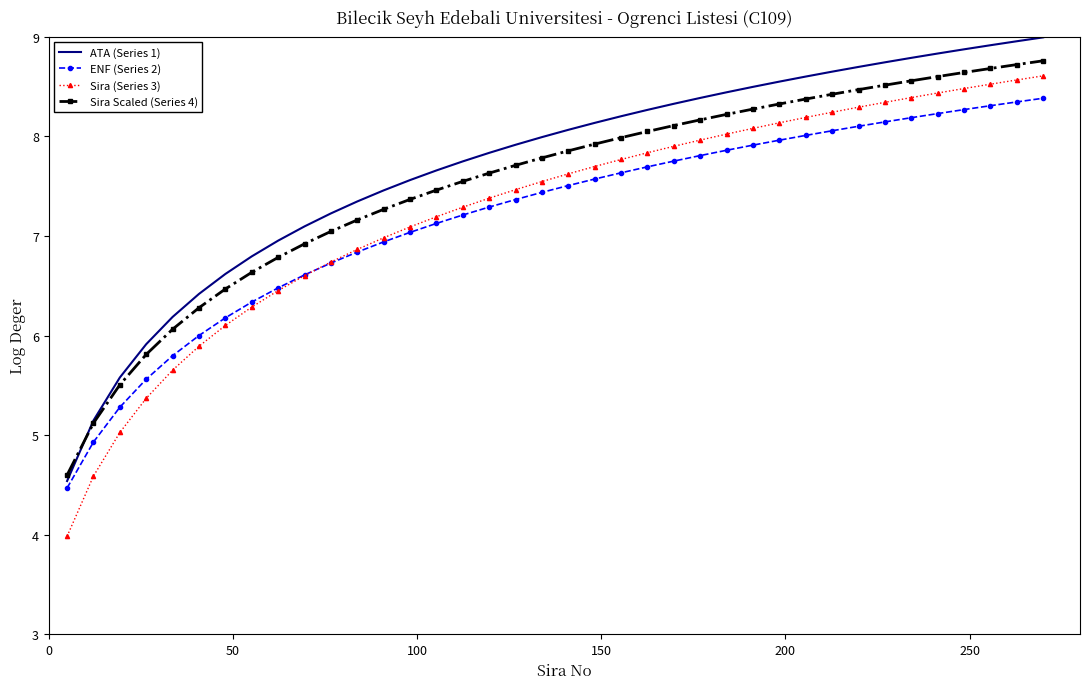

What is the smallest value displayed?

4.0